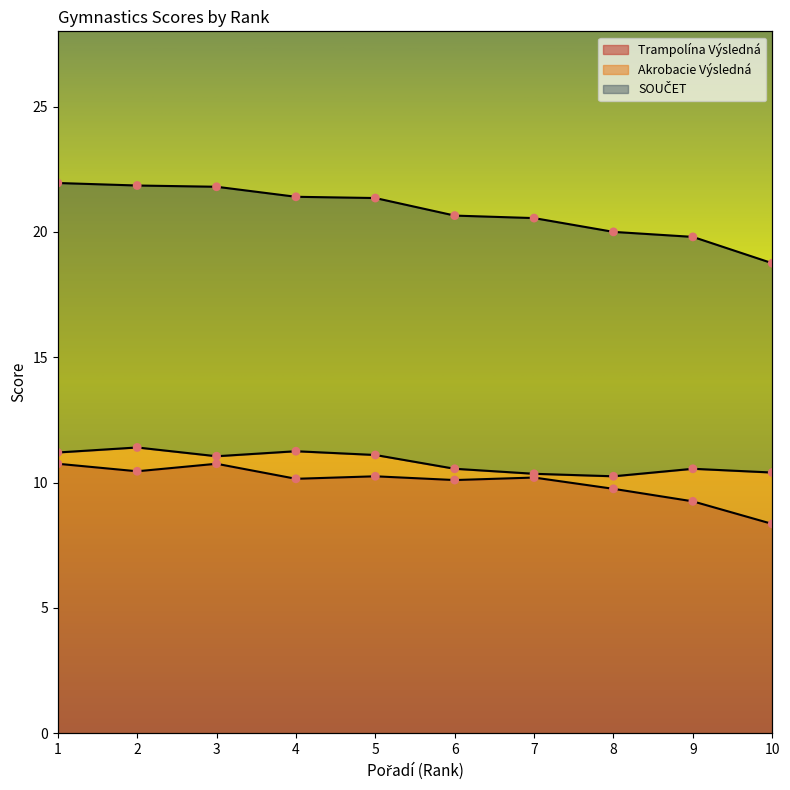

At which category is the sum across all series the highest?

1